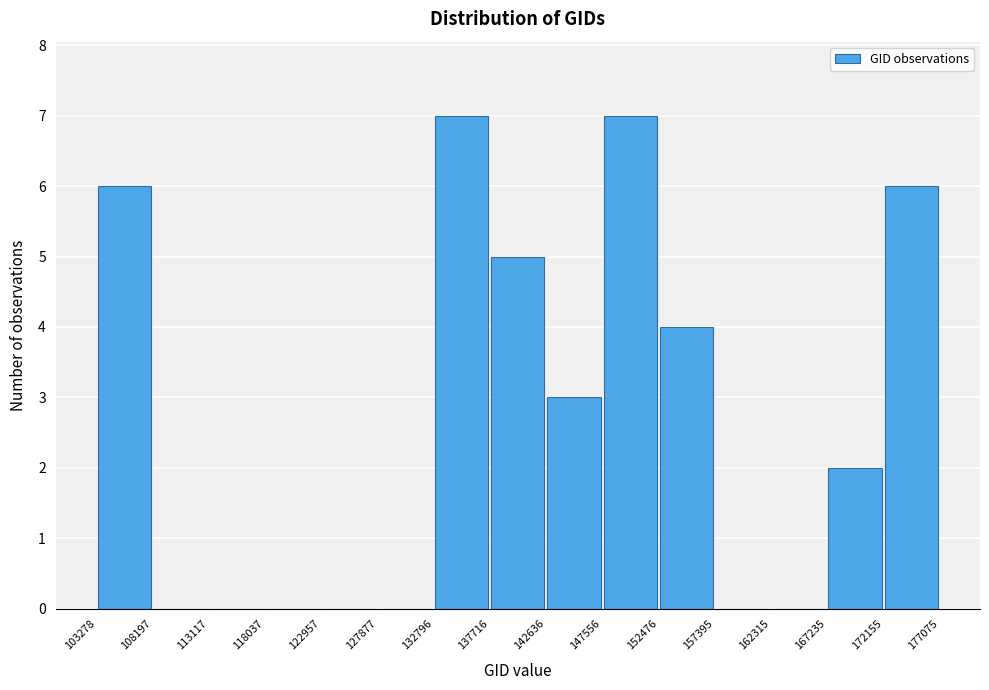

Reading left to right, list every bar in this chart as the range it spans on the x-axis followed by its height. The values are not printed on the chart, so give them approximately, as read against the axis.

103278 to 108197: 6
108197 to 113117: 0
113117 to 118037: 0
118037 to 122957: 0
122957 to 127877: 0
127877 to 132796: 0
132796 to 137716: 7
137716 to 142636: 5
142636 to 147556: 3
147556 to 152476: 7
152476 to 157395: 4
157395 to 162315: 0
162315 to 167235: 0
167235 to 172155: 2
172155 to 177075: 6